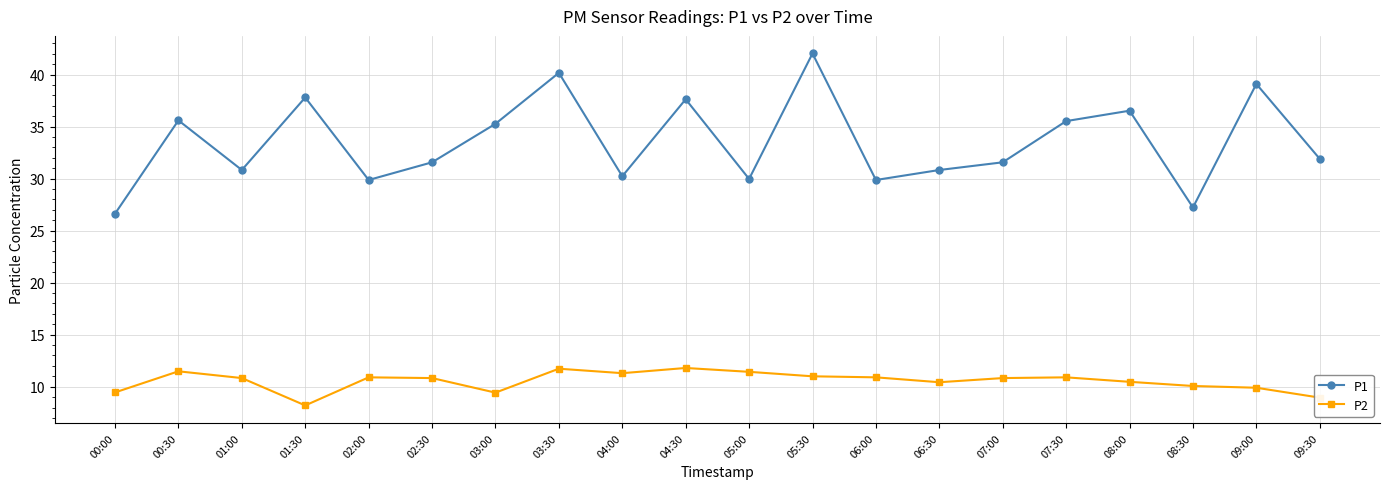

At how many categories does at least one series exceed 33?

9